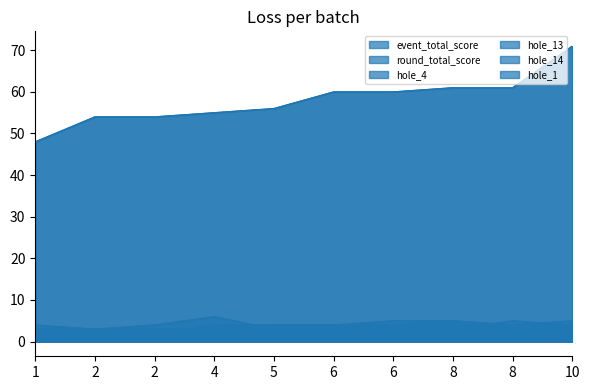

Reading left to right, transcribe all the data shown in this chart.

event_total_score: 1=48	2=54	2=54	4=55	5=56	6=60	6=60	8=61	8=61	10=71
round_total_score: 1=48	2=54	2=54	4=55	5=56	6=60	6=60	8=61	8=61	10=71
hole_4: 1=3	2=3	2=2	4=4	5=4	6=4	6=4	8=5	8=4	10=5
hole_13: 1=2	2=3	2=3	4=3	5=4	6=4	6=5	8=5	8=4	10=3
hole_14: 1=2	2=3	2=2	4=2	5=3	6=3	6=4	8=3	8=5	10=4
hole_1: 1=4	2=3	2=4	4=6	5=3	6=4	6=4	8=4	8=4	10=4